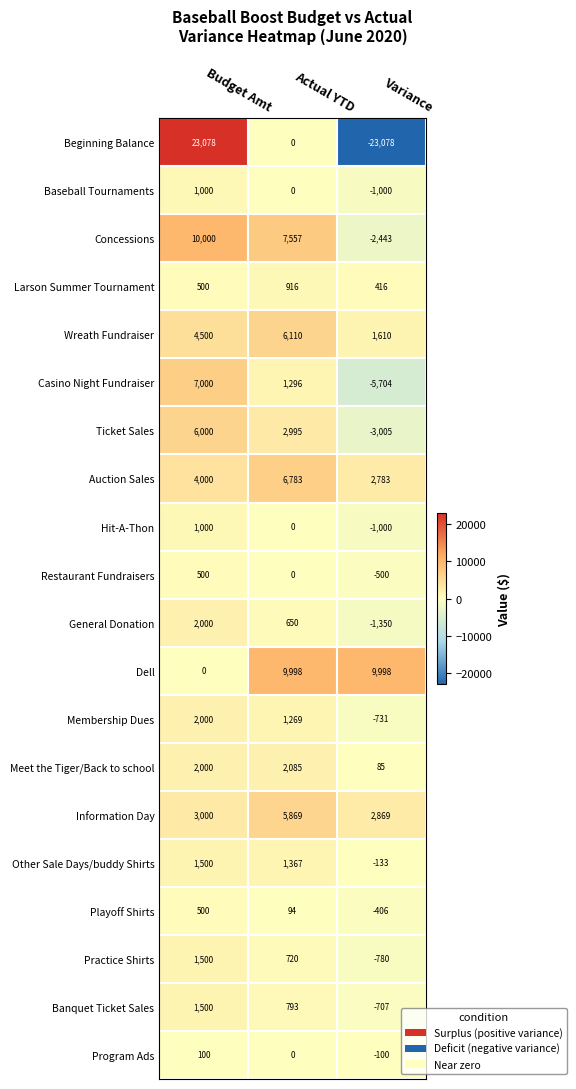

What is the difference between the maximum and minimum values in the Beginning Balance series?

46156